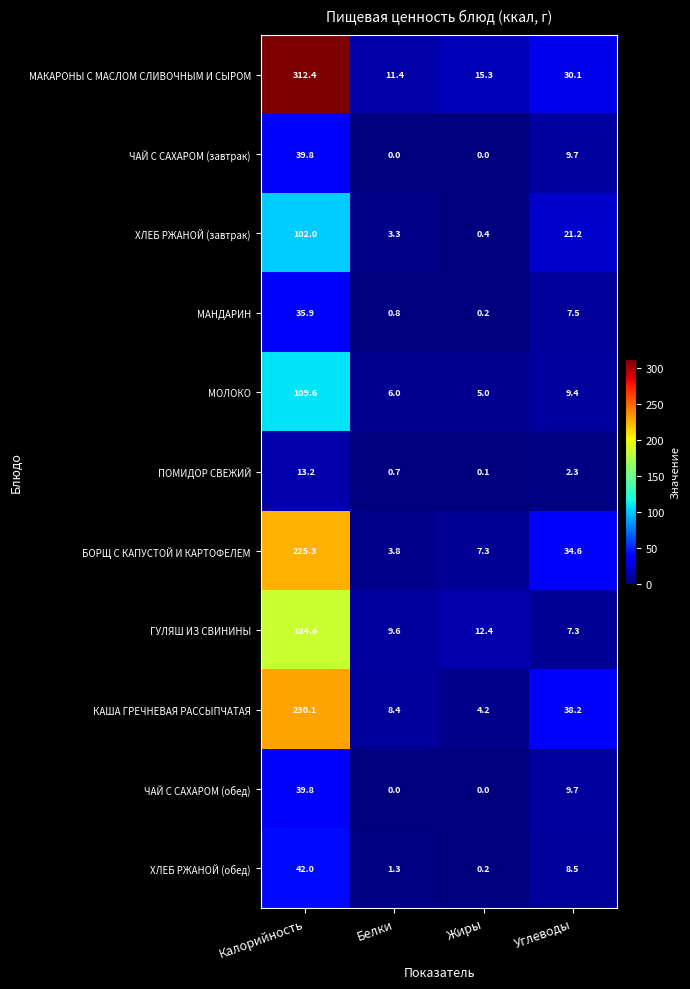

Which series has the largest range (max minus min)?

МАКАРОНЫ С МАСЛОМ СЛИВОЧНЫМ И СЫРОМ